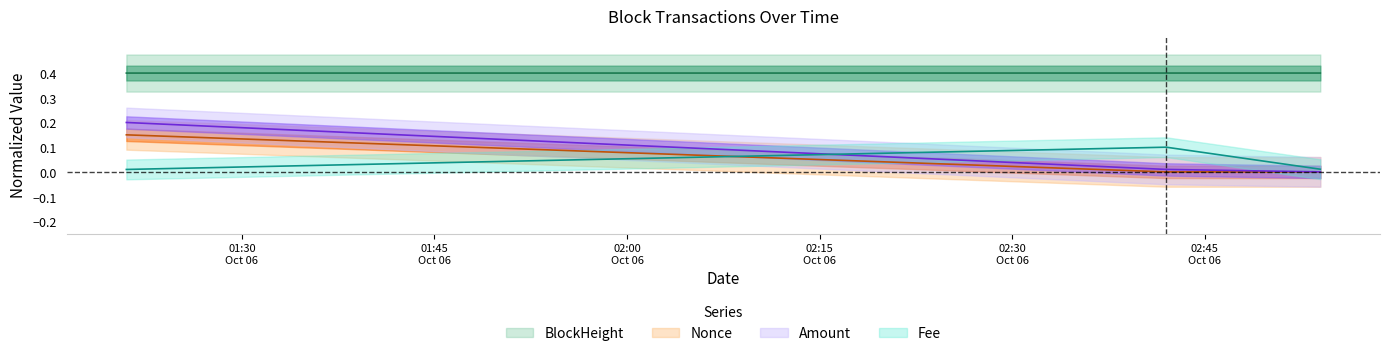

Between 2021-10-06 02:42:00 and 2021-10-06 01:21:00, which is larger?

2021-10-06 02:42:00